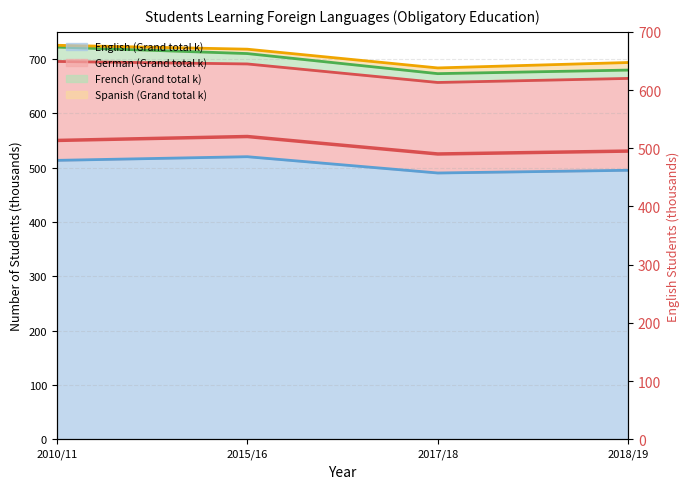

What is the label of the 2nd point from the right?

2017/18